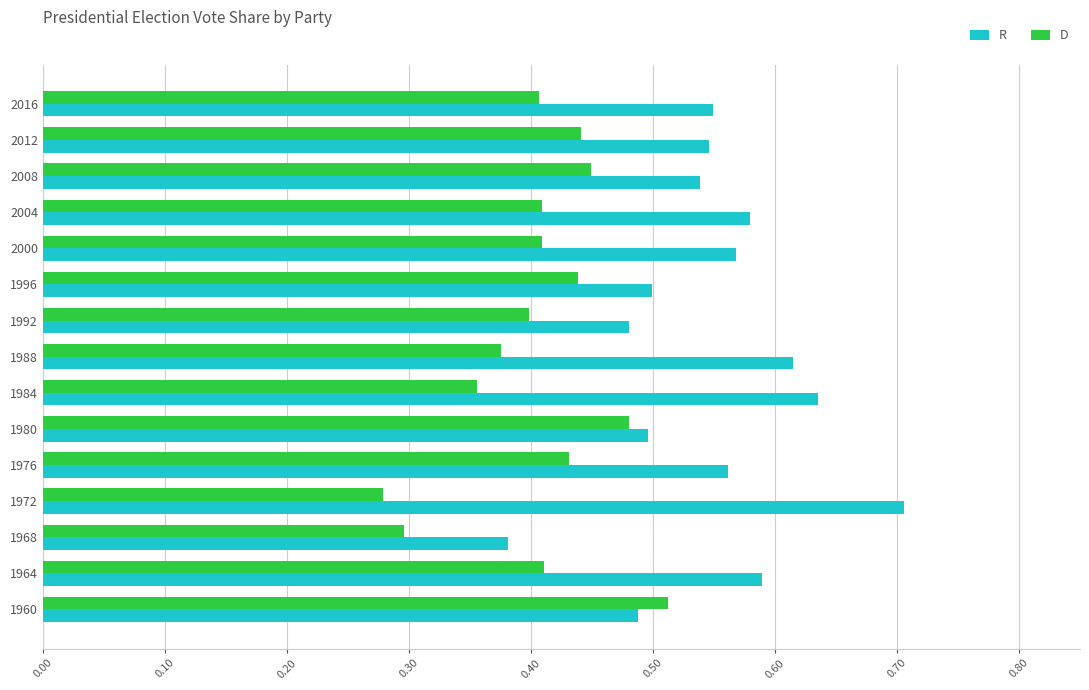

Which series has the largest range (max minus min)?

R